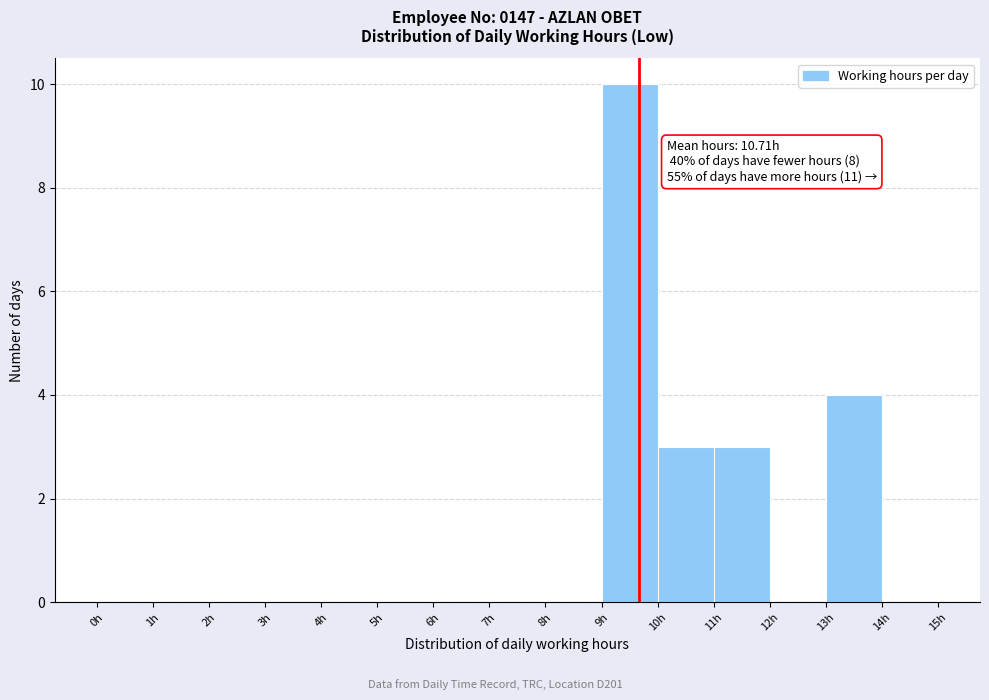

Over which range of the x-axis is the bar tallest?

9 to 10